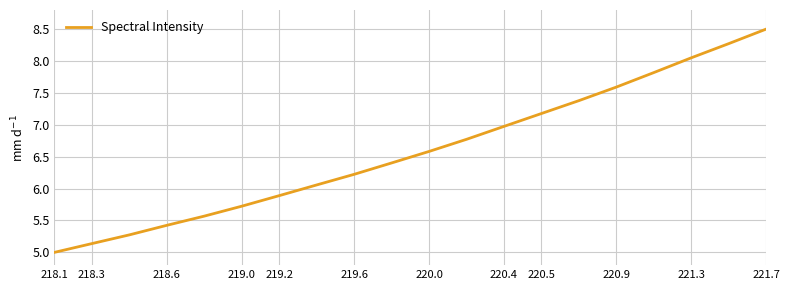

What is the difference between the maximum and minimum values?

3.5